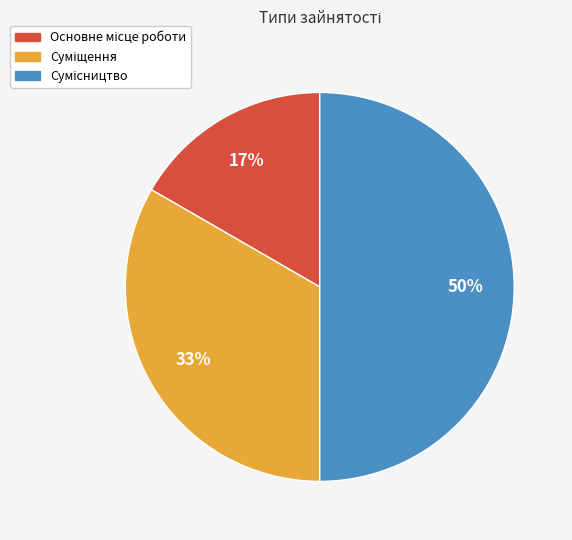

To the nearest percent, what is the average slice percentage?

33%